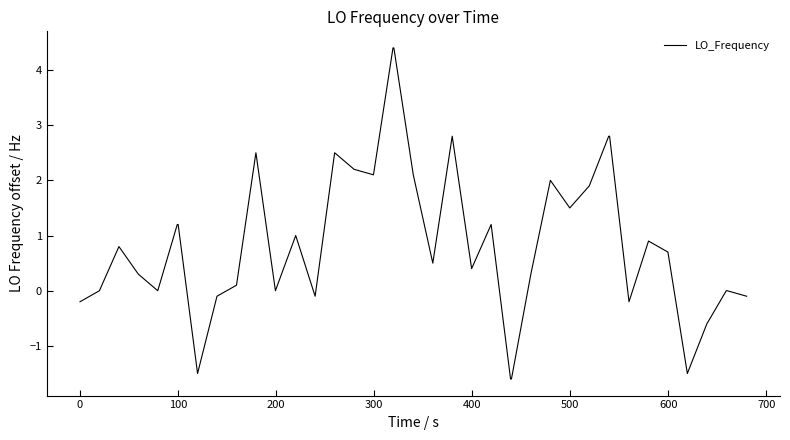

Is this an area chart (filled region under the line)?

No